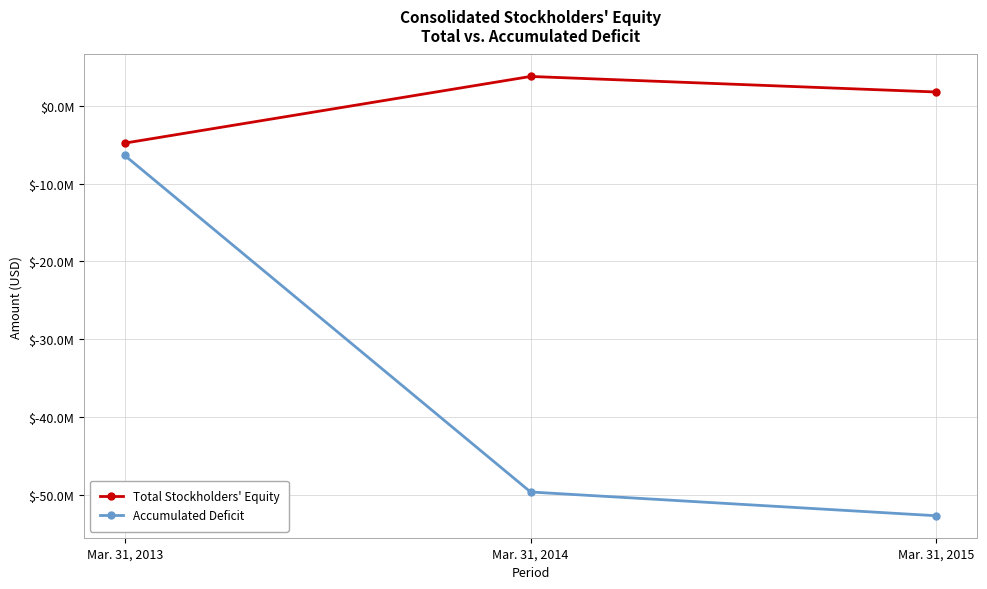

What is the maximum value for Total Stockholders' Equity?

3767918